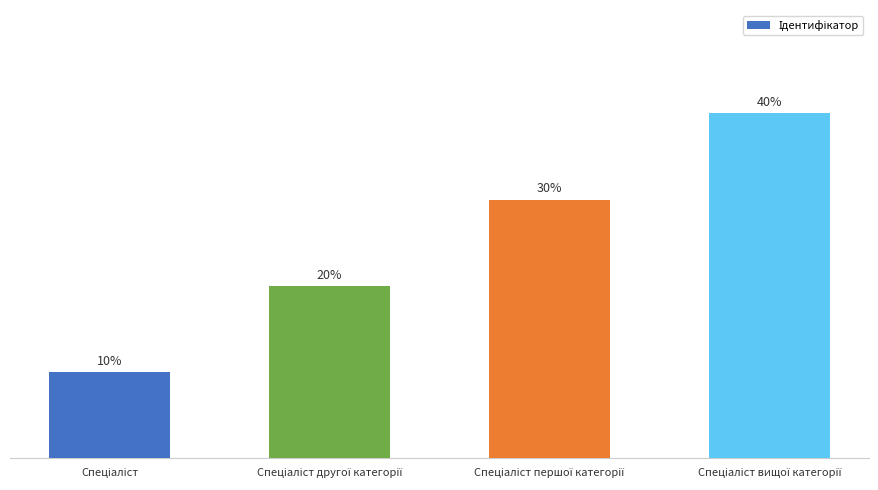

What is the label of the 2nd bar from the right?

Спеціаліст першої категорії